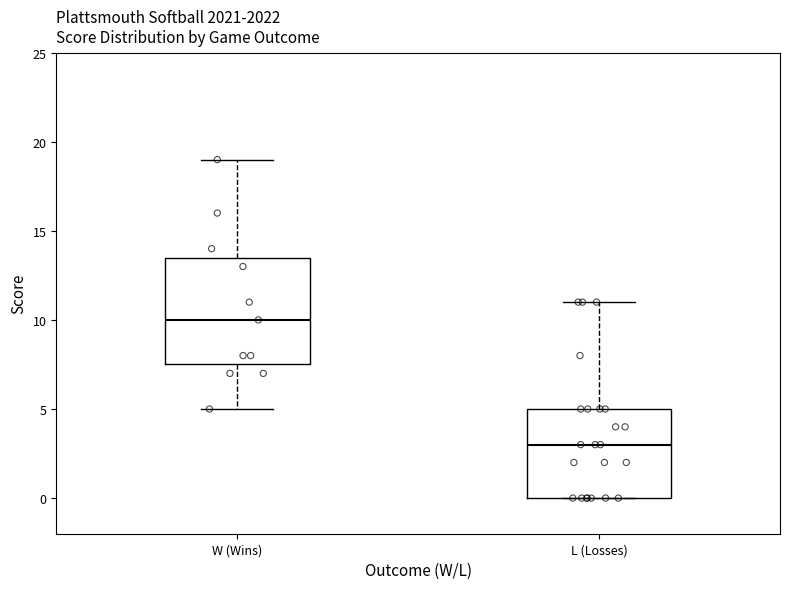

Comparing the boxes themselves (not the whiskers), which one is the tallest?

W (Wins)